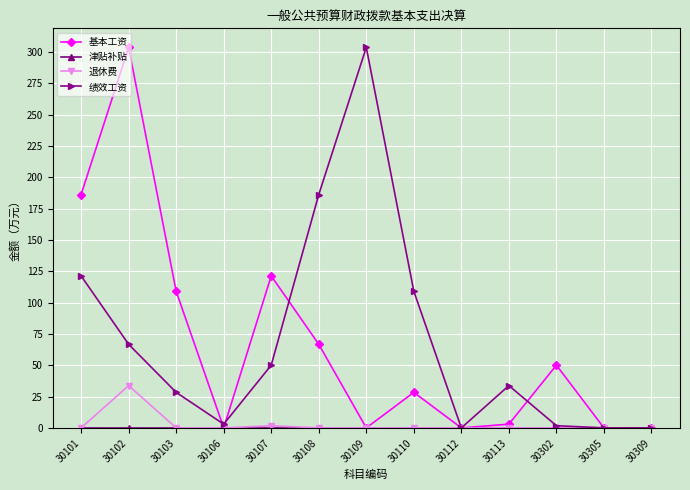

At how many categories does at least one series exceed 89?

7